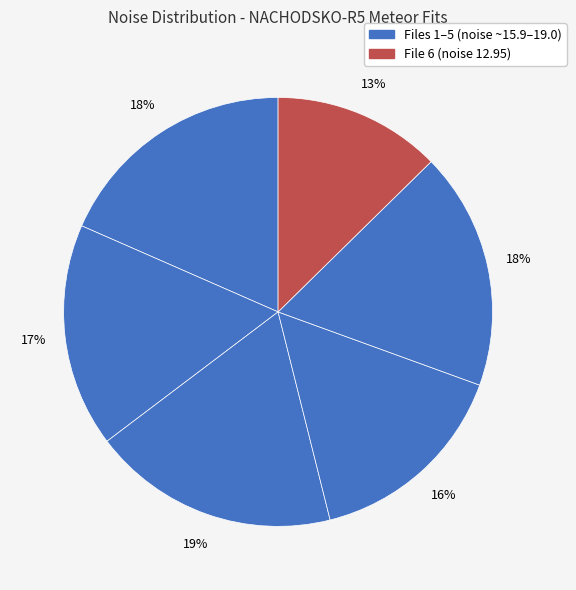

How many segments does this pie chart have?

6